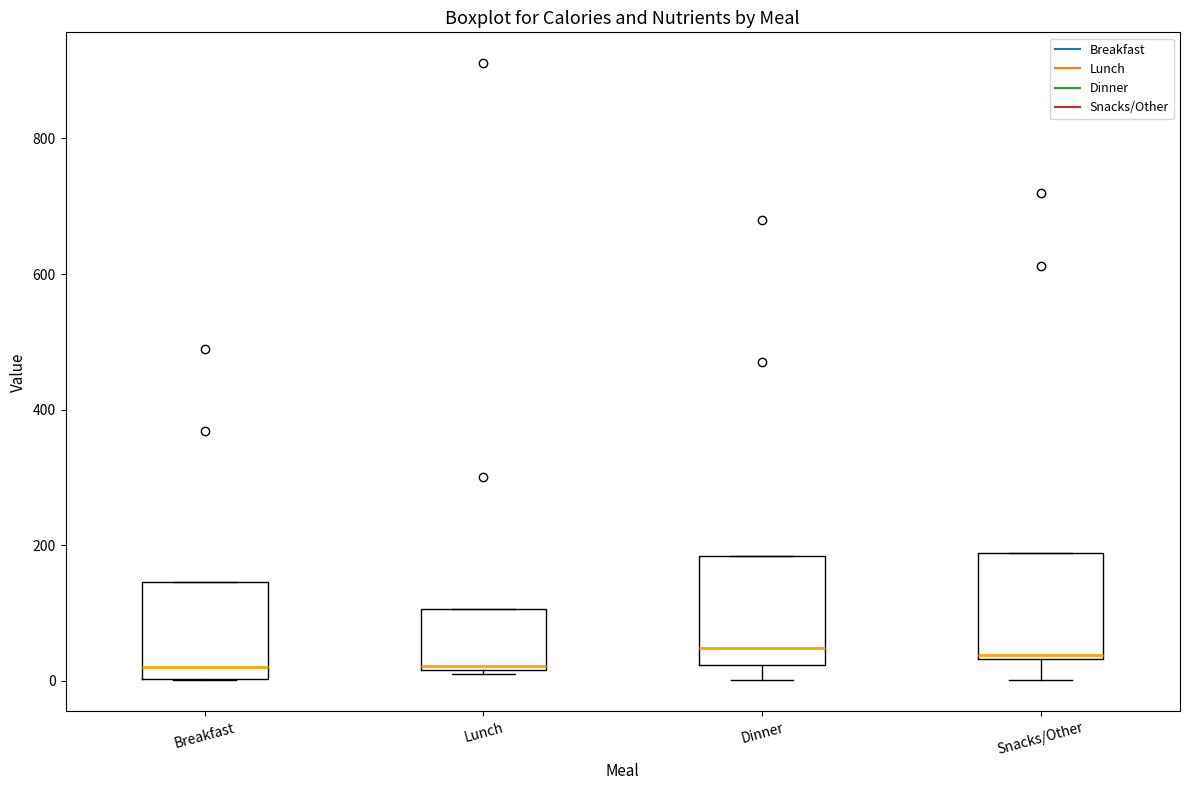

Where is the upper edge of the box for Snacks/Other on the y-axis? The values are not printed on the chart, so give them approximately, as read against the axis.

180